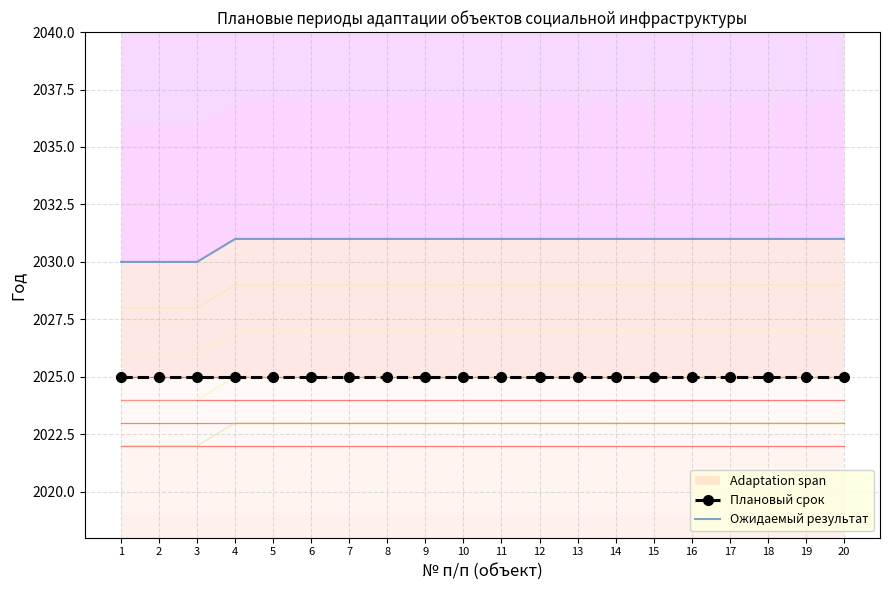

Which has a higher value, 1 or 17?

1